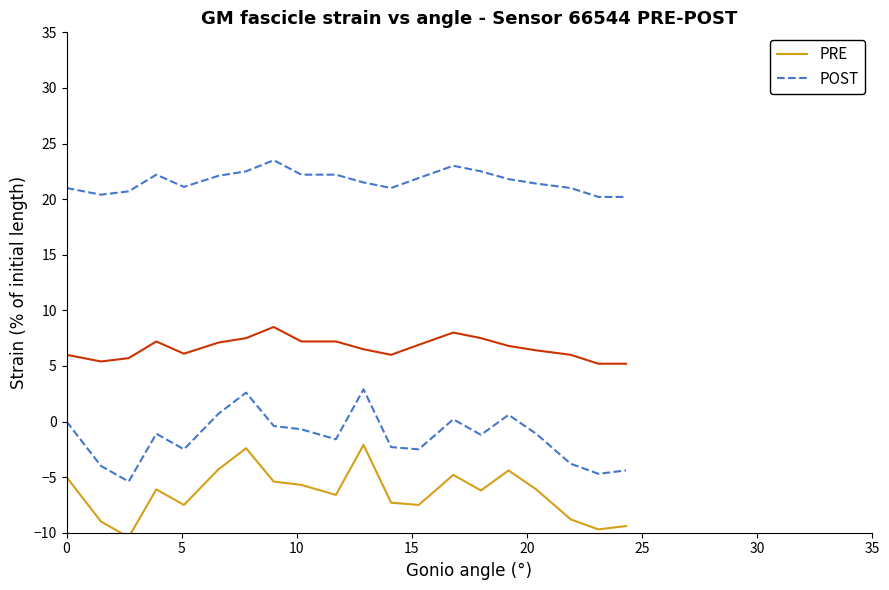

How many data points in PRE are less than -6?

12